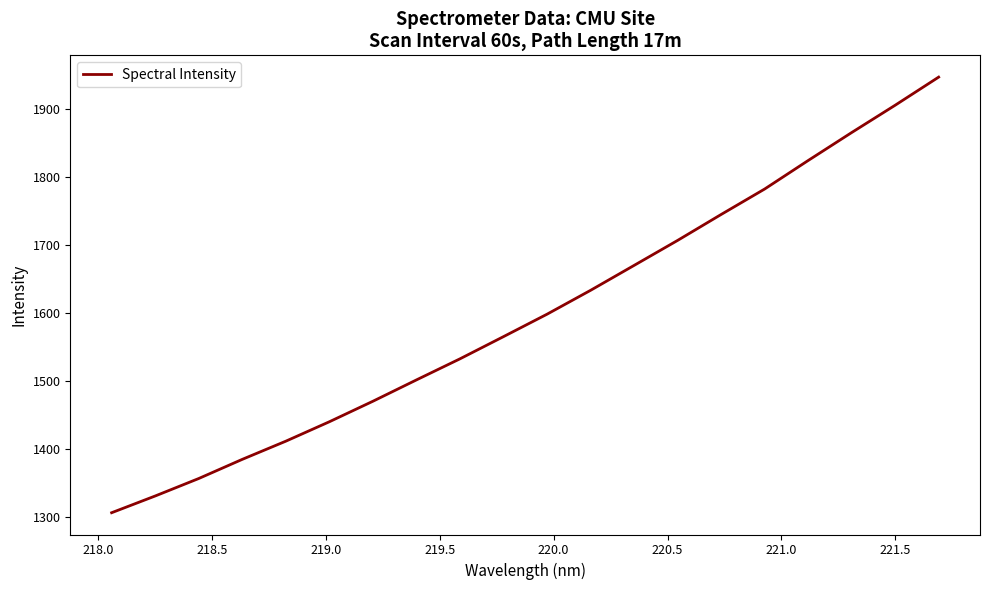

What is the greatest value displayed?

1946.4